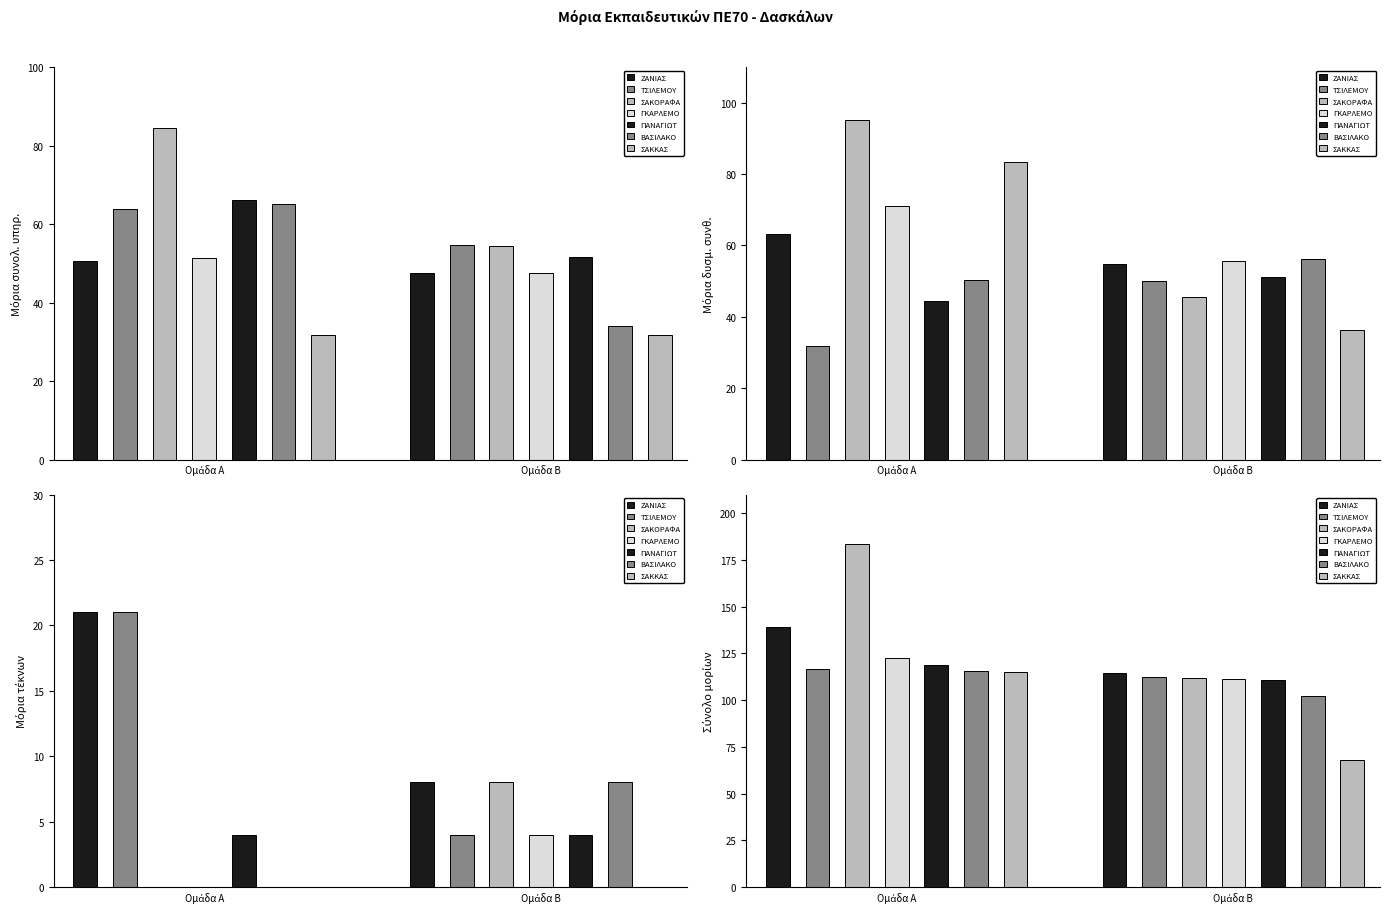

Rank the series by their maximum value, from lowest to highest.

Μόρια τέκνων, Μόρια συνολ. υπηρ., Μόρια δυσμ. συνθ., Σύνολο μορίων